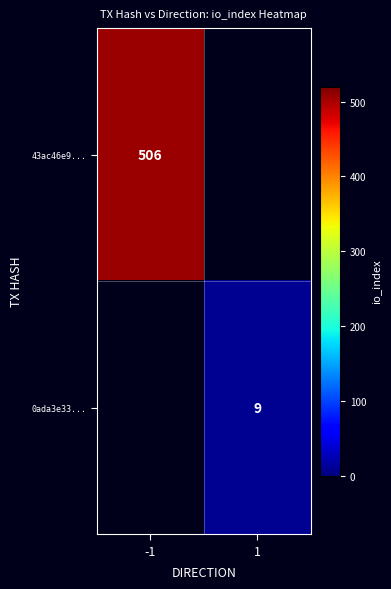

Is it true that 43ac46e9... equals 506 at -1?

True